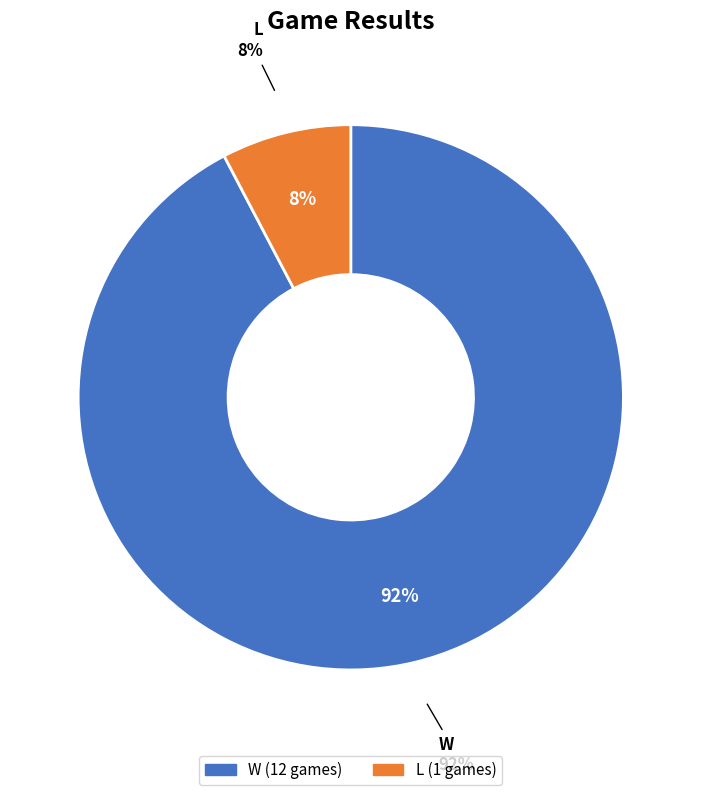

Is the sum of W and L greater than half?

Yes